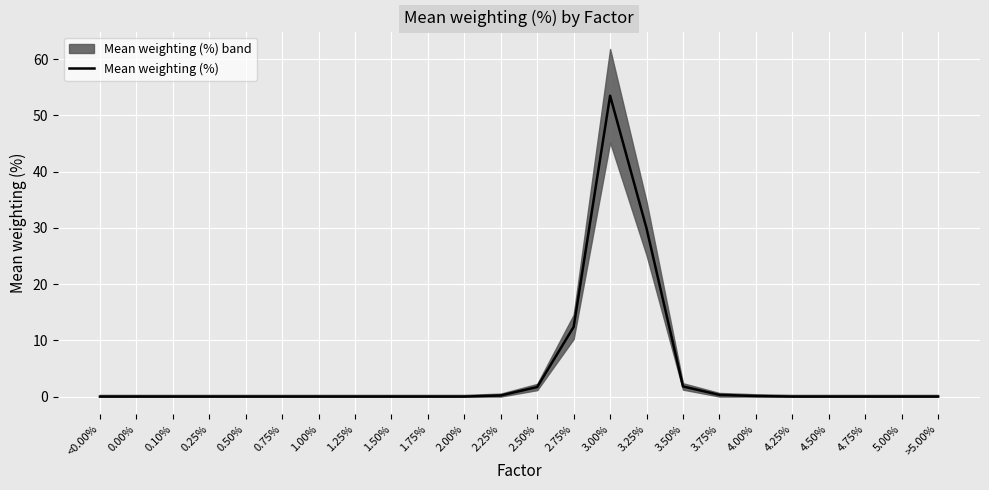

True or false: the data shows -33.7 at 4.25%.

False